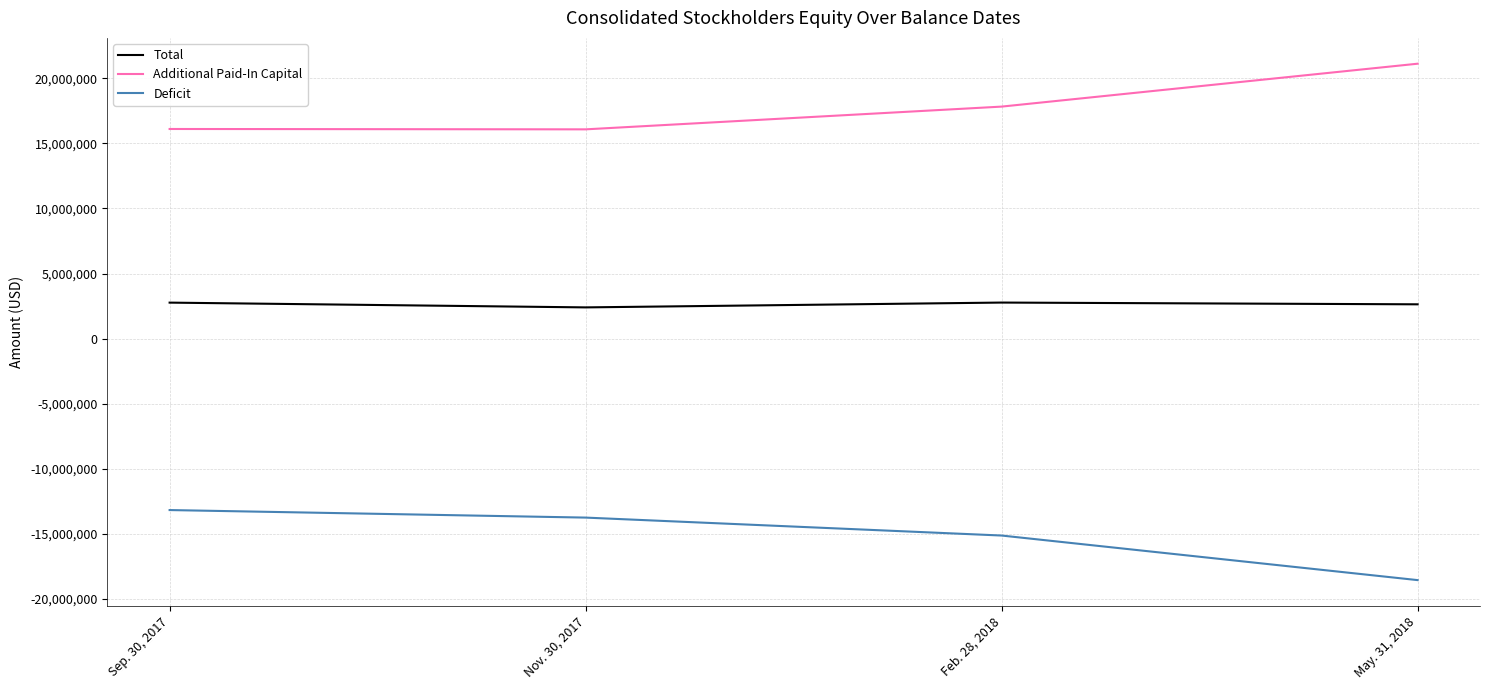

True or false: Total and Additional Paid-In Capital cross at least once.

False